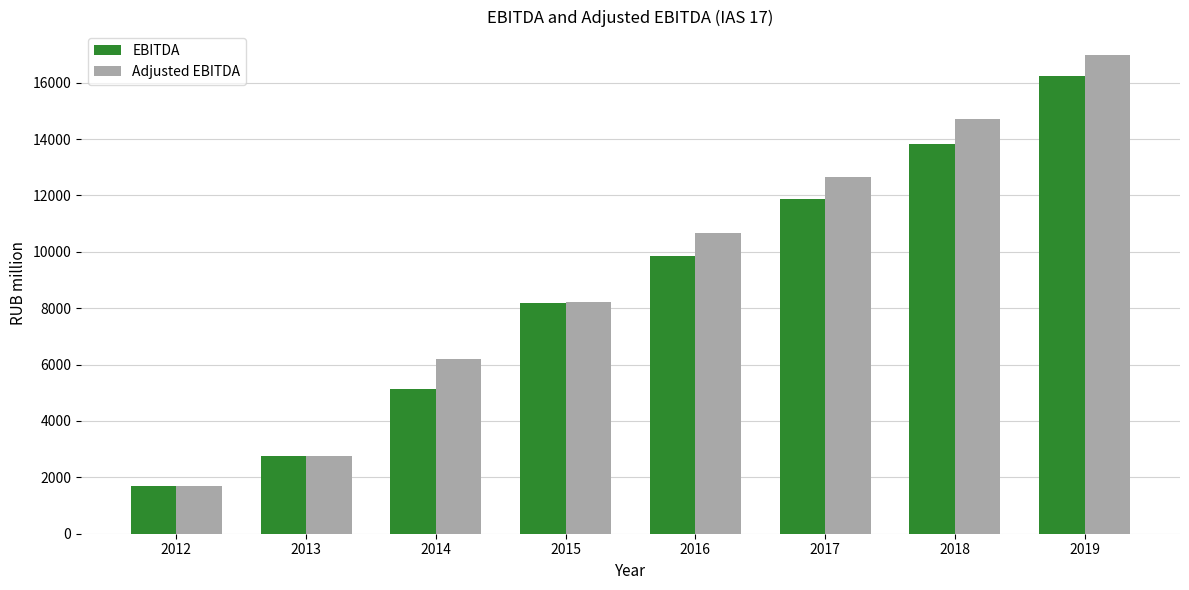

What are all the series names shown in the legend?

EBITDA, Adjusted EBITDA